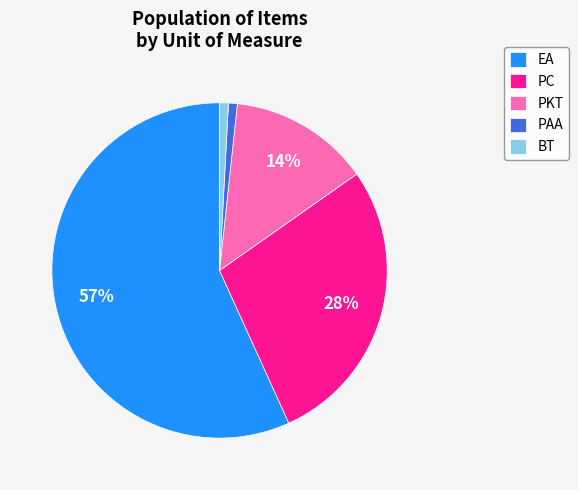

What is the majority slice?

EA